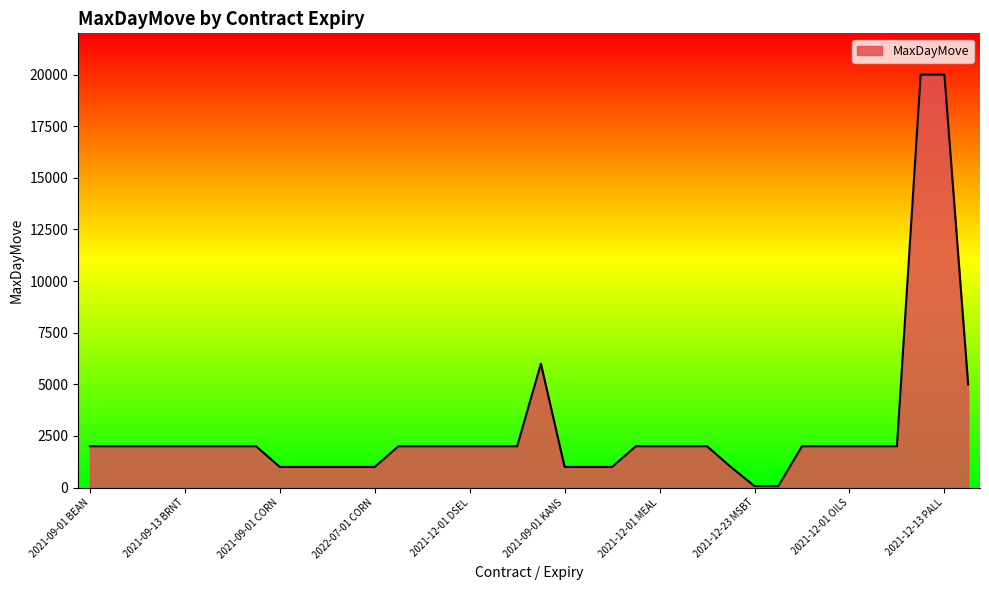

What is the greatest value displayed?

20000